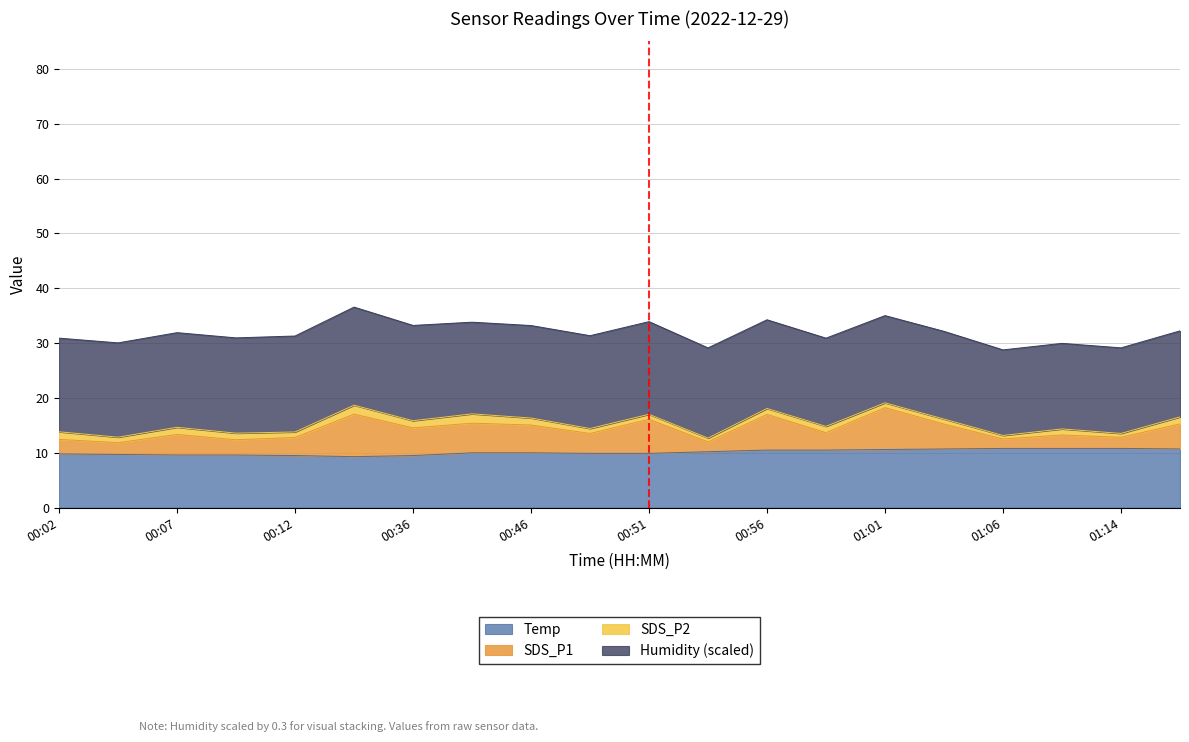

At which category is the sum across all series the highest?

00:17